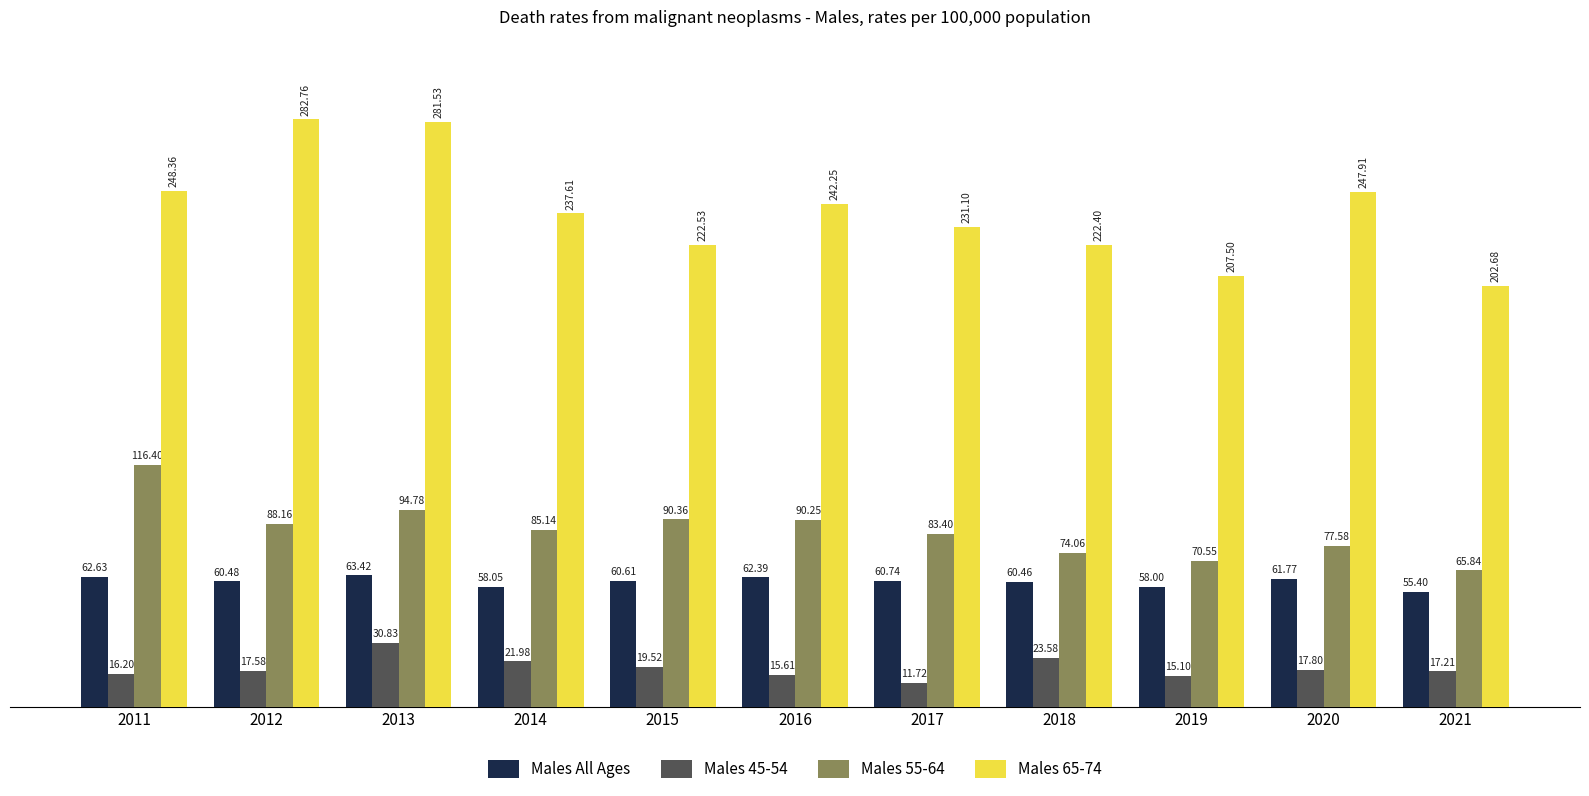

What is the greatest value displayed?

282.8